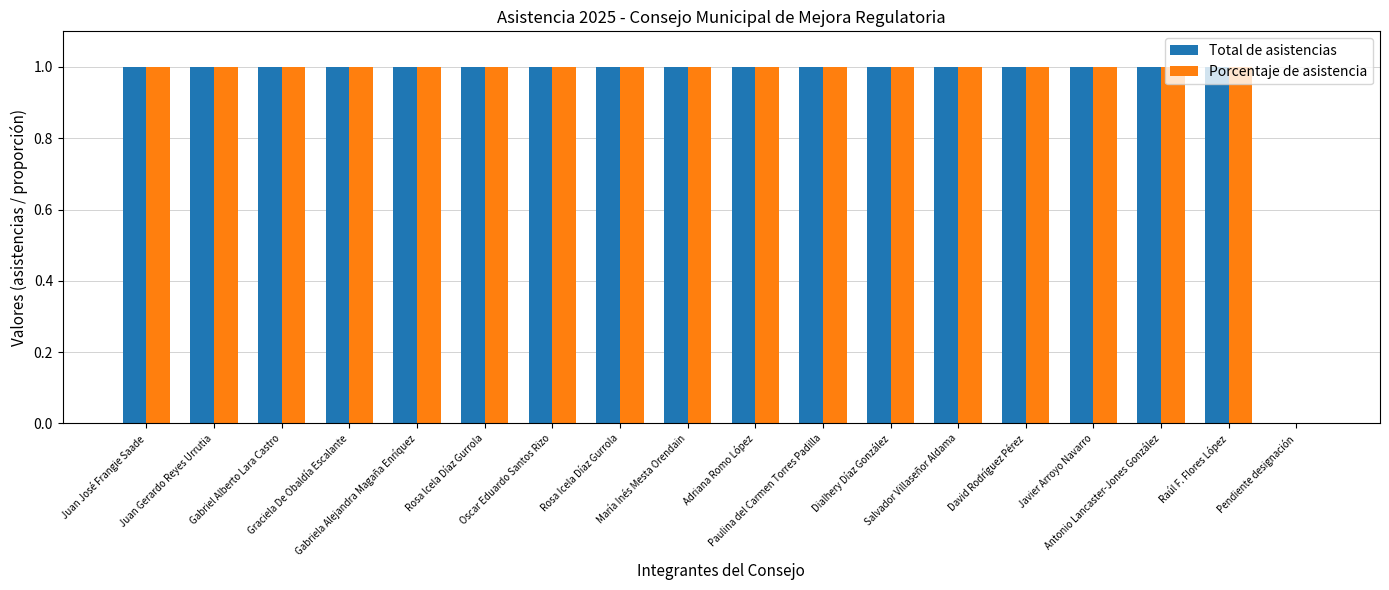

What is the sum of all Porcentaje de asistencia values?

17